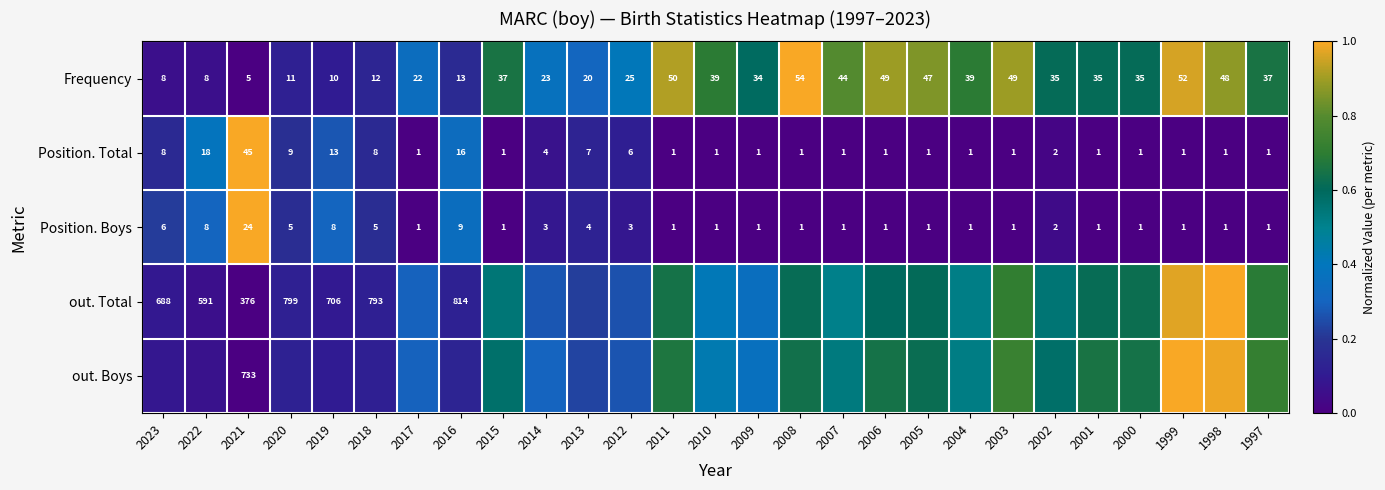

Is the value of Position. Total at 2021 greater than the value of Frequency at 2006?

No